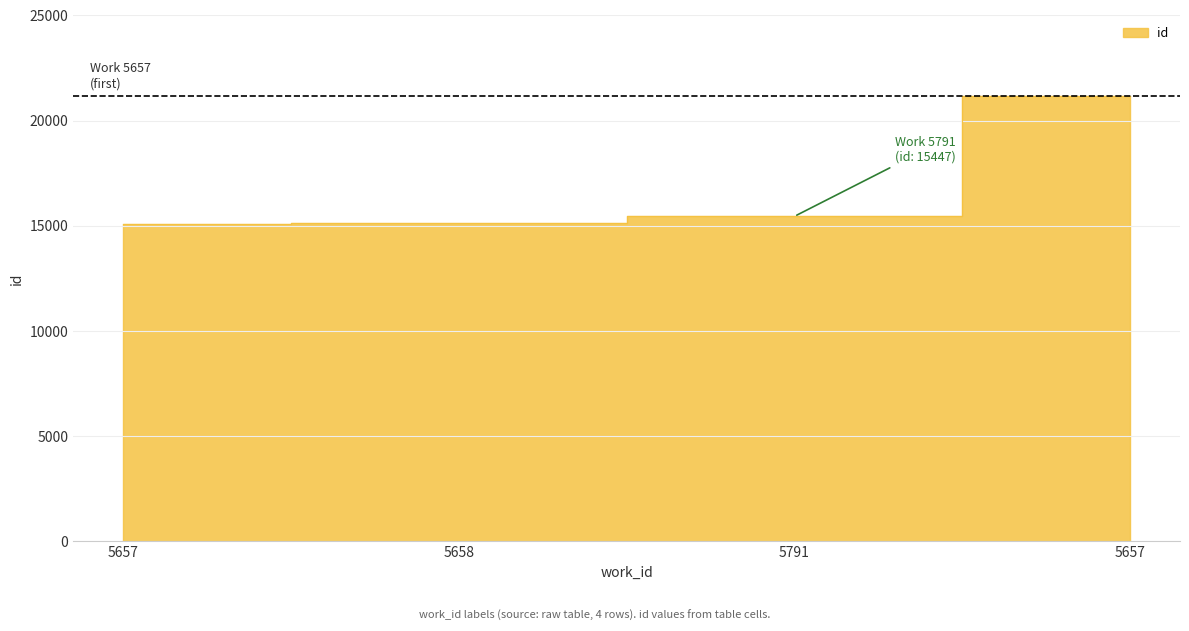

What is the ratio of the value at 5658 to the value at 5791?

1.0